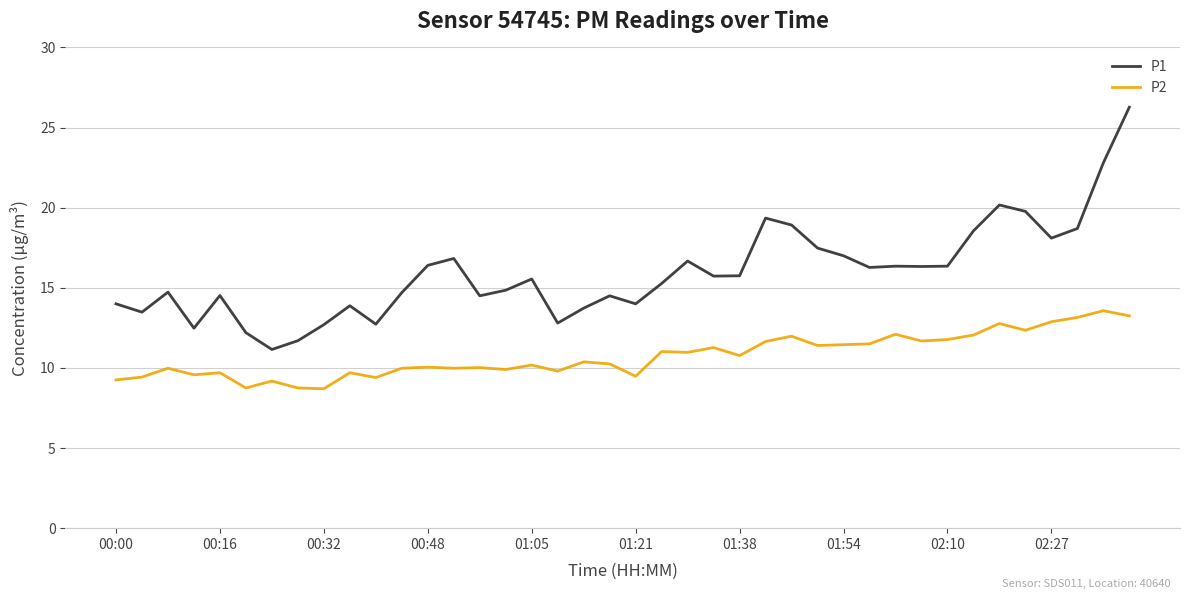

What is the minimum value for P2?

8.7